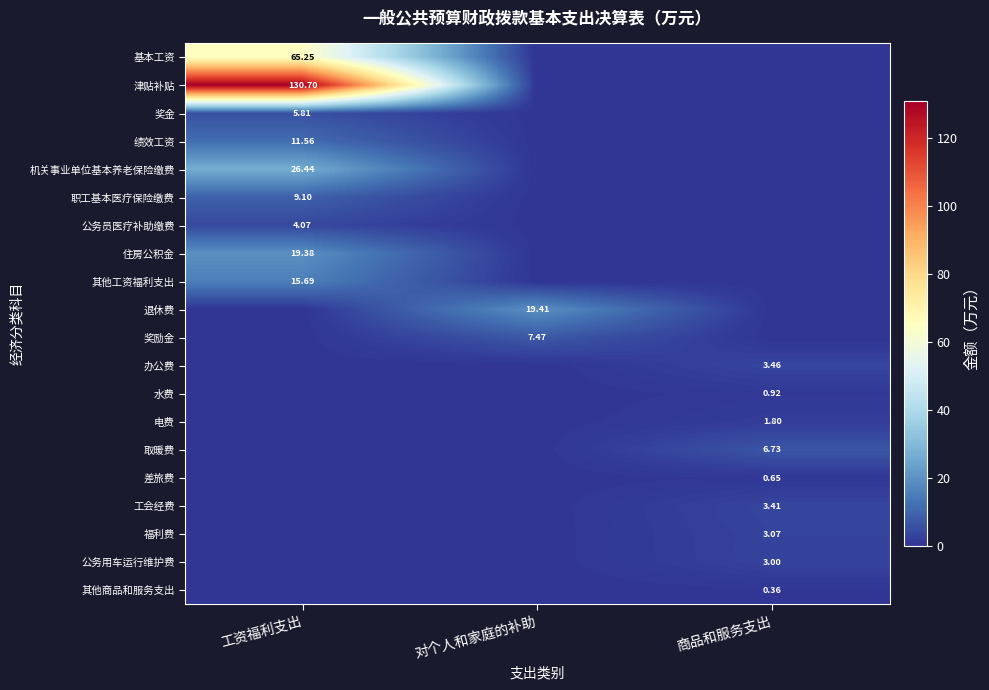

Is the value of 公务用车运行维护费 at 商品和服务支出 greater than the value of 住房公积金 at 工资福利支出?

No